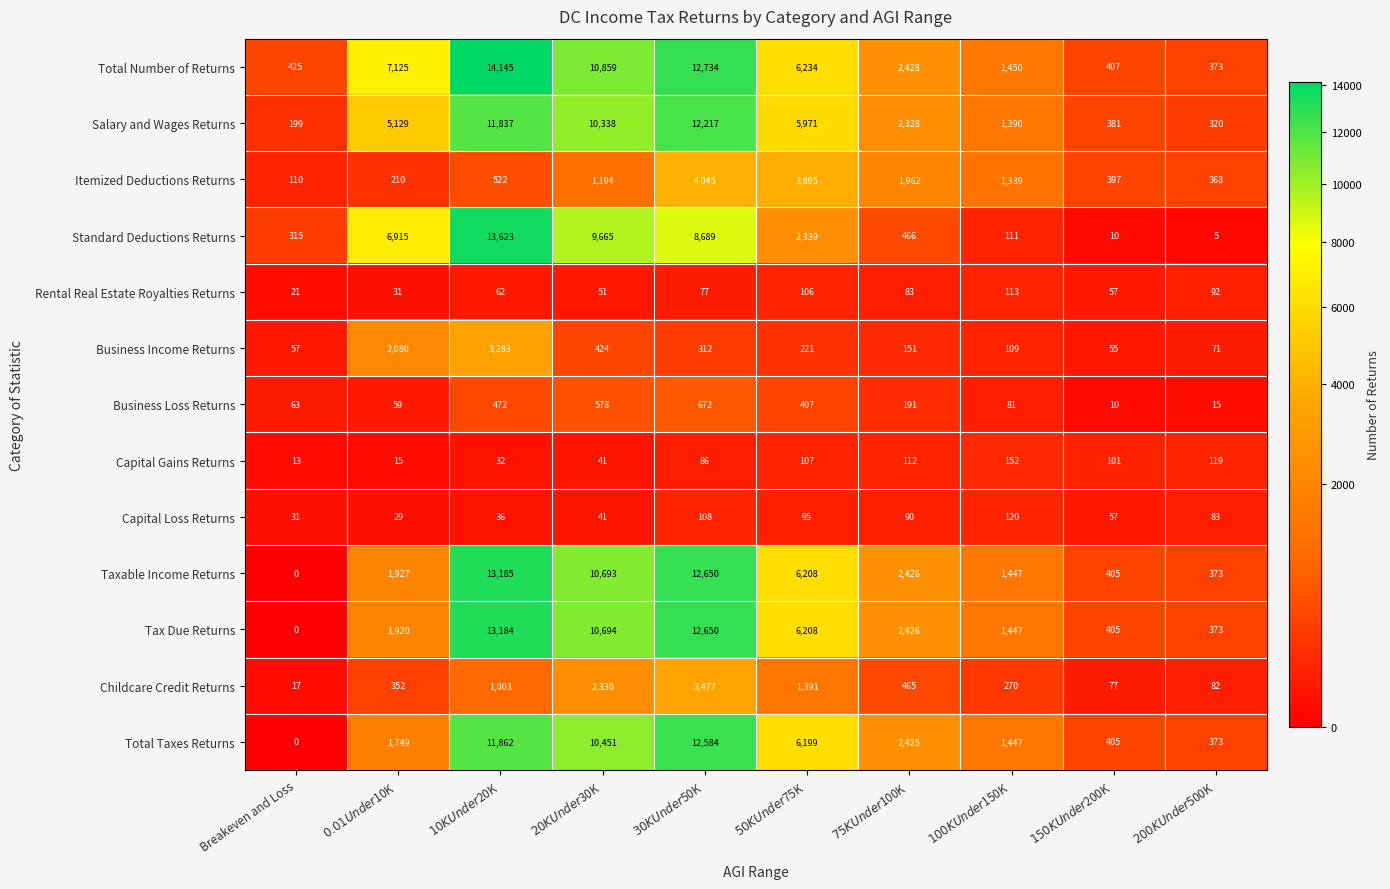

At how many categories does at least one series exceed 8591?

3